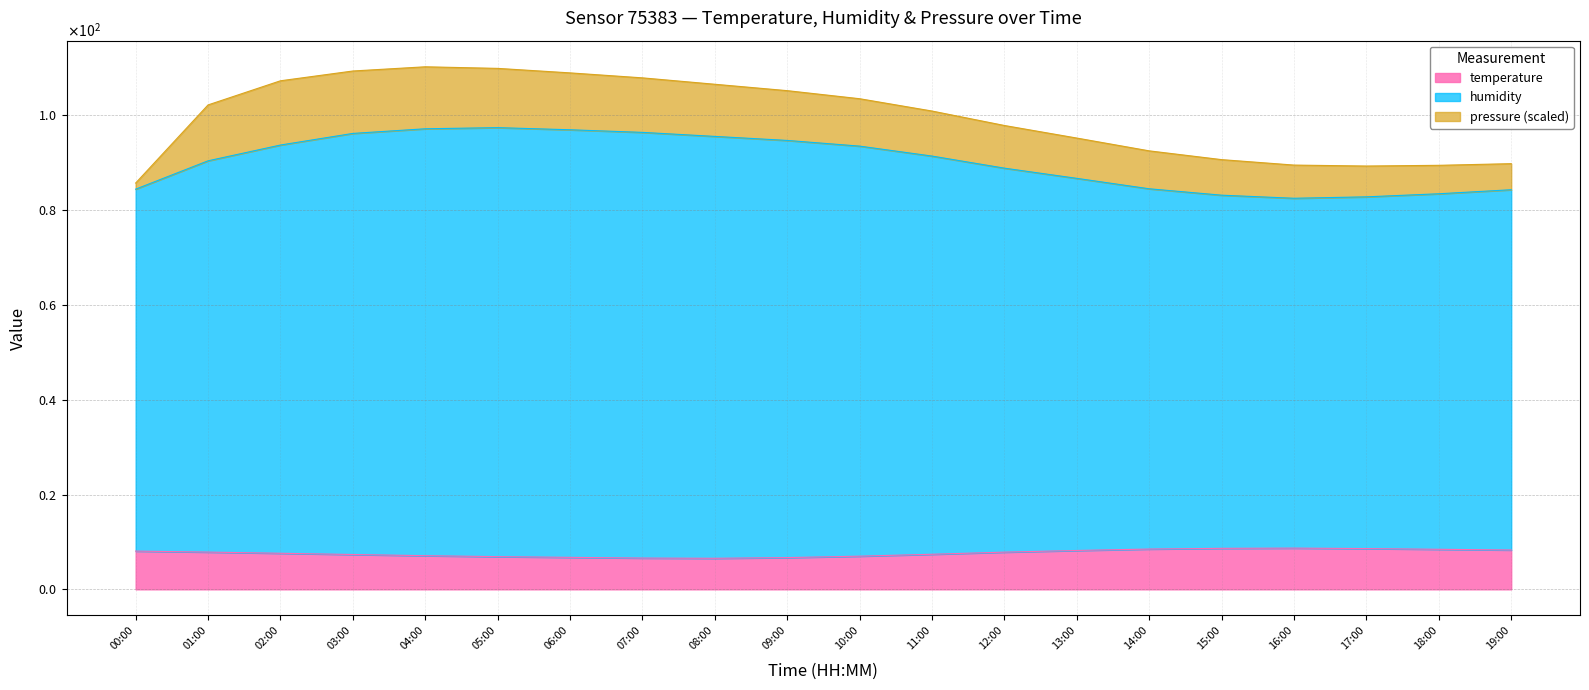

In temperature, how many points are lower than both neighbors (excluding endpoints)?

1